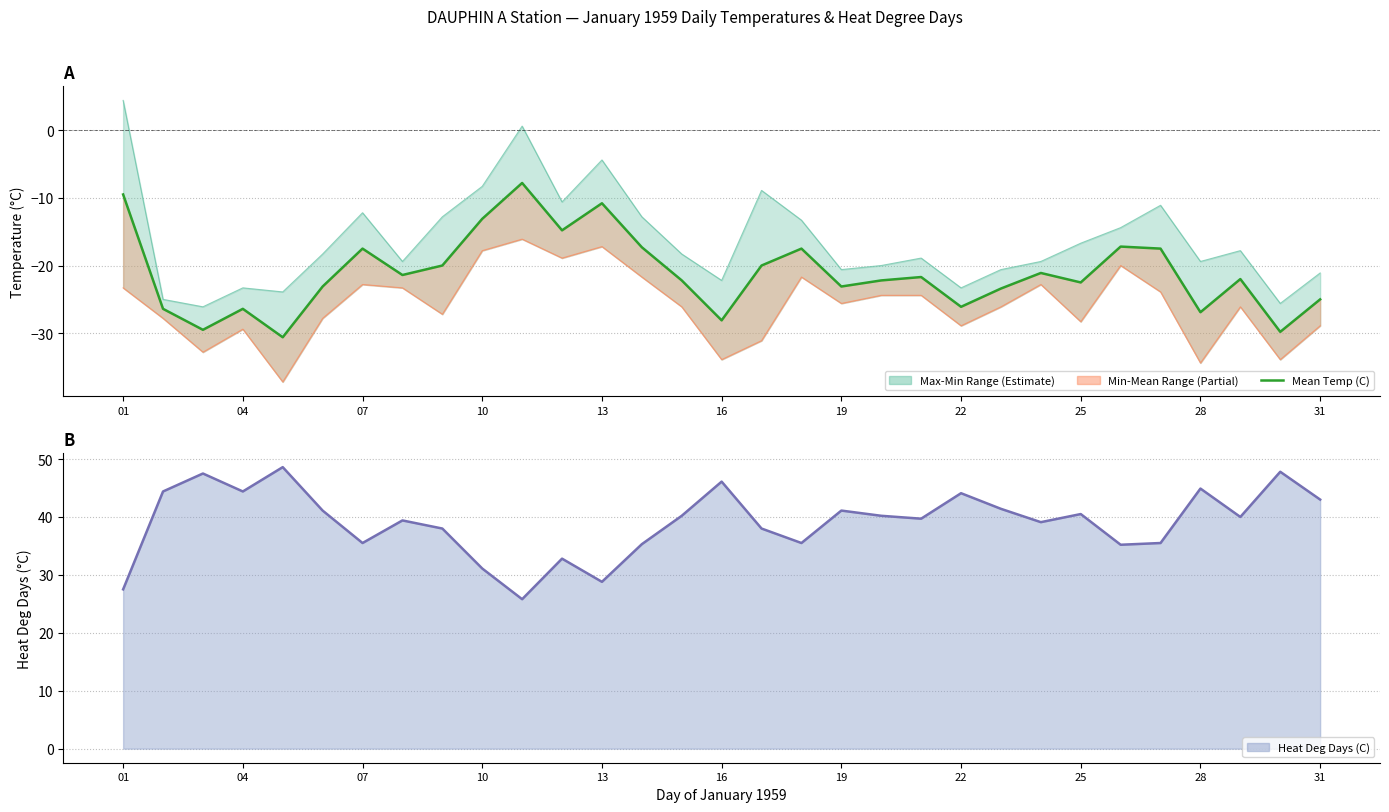

Reading left to right, transcribe all the data shown in this chart.

Mean Temp (C): -9.5	-26.4	-29.5	-26.4	-30.6	-23.1	-17.5	-21.4	-20.0	-13.1	-7.8	-14.8	-10.8	-17.3	-22.2	-28.1	-20.0	-17.5	-23.1	-22.2	-21.7	-26.1	-23.4	-21.1	-22.5	-17.2	-17.5	-26.9	-22.0	-29.8	-25.0
Heat Deg Days (C): 27.5	44.4	47.5	44.4	48.6	41.1	35.5	39.4	38.0	31.1	25.8	32.8	28.8	35.3	40.2	46.1	38.0	35.5	41.1	40.2	39.7	44.1	41.4	39.1	40.5	35.2	35.5	44.9	40.0	47.8	43.0